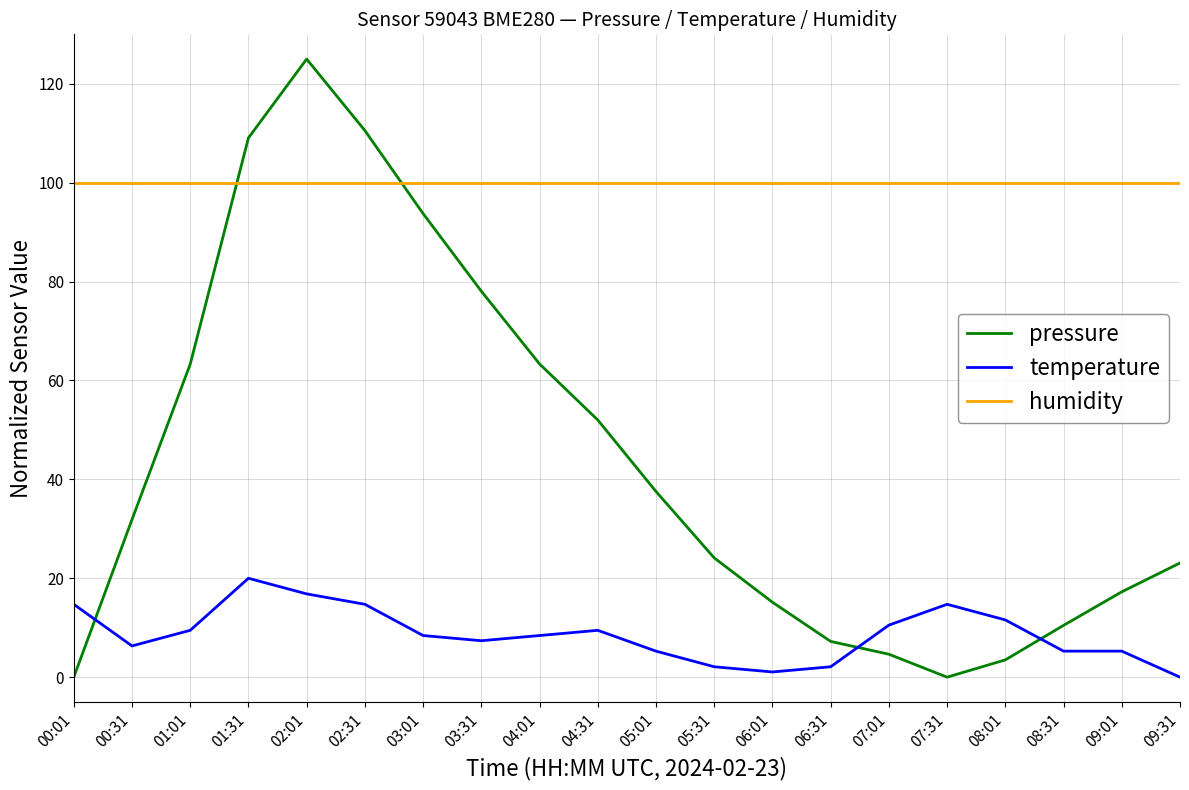

What is the lowest value of the humidity series?

100.0